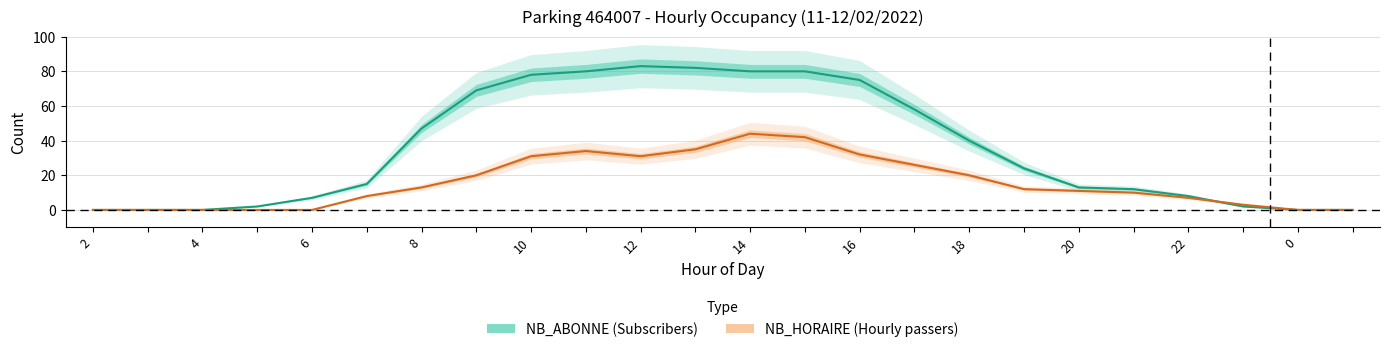

Does the chart have visible grid lines?

Yes